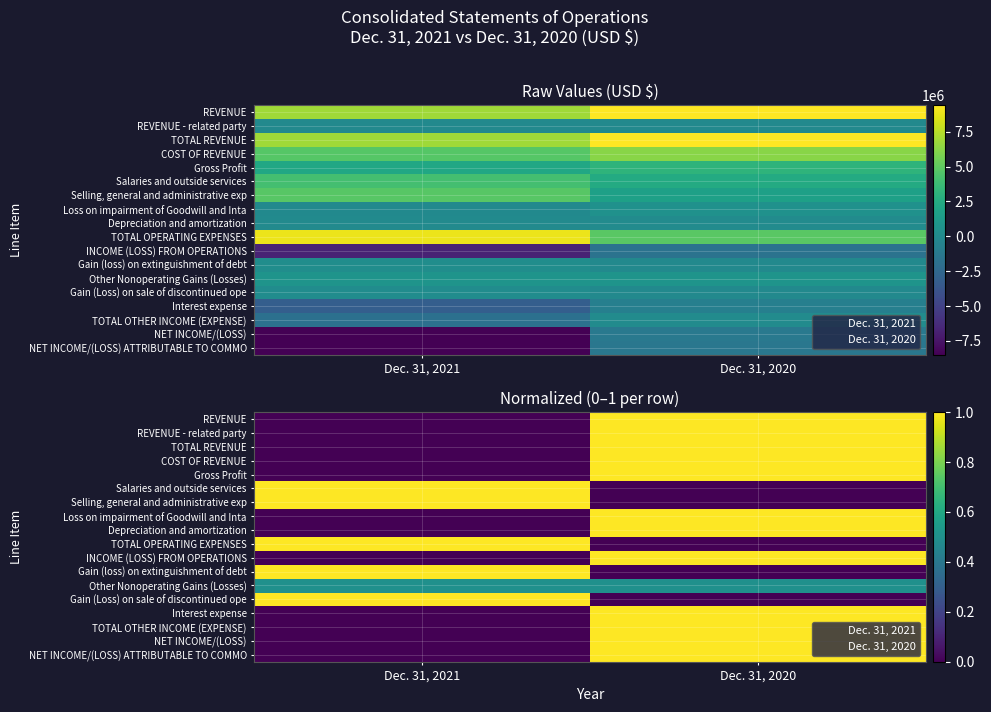

What value does the NET INCOME/(LOSS) ATTRIBUTABLE TO COMMO series have at Dec. 31, 2020?

1.0